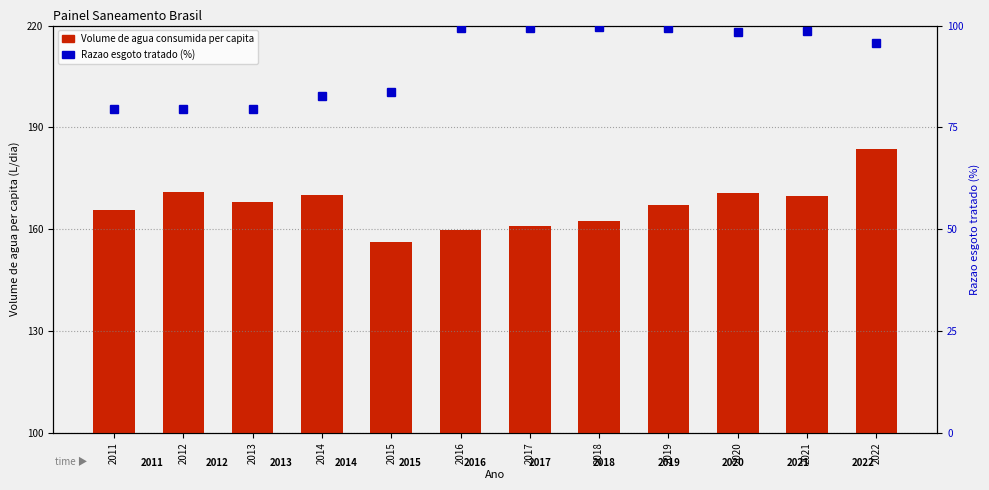

Which series has the widest spread of values?

Volume de agua consumida per capita